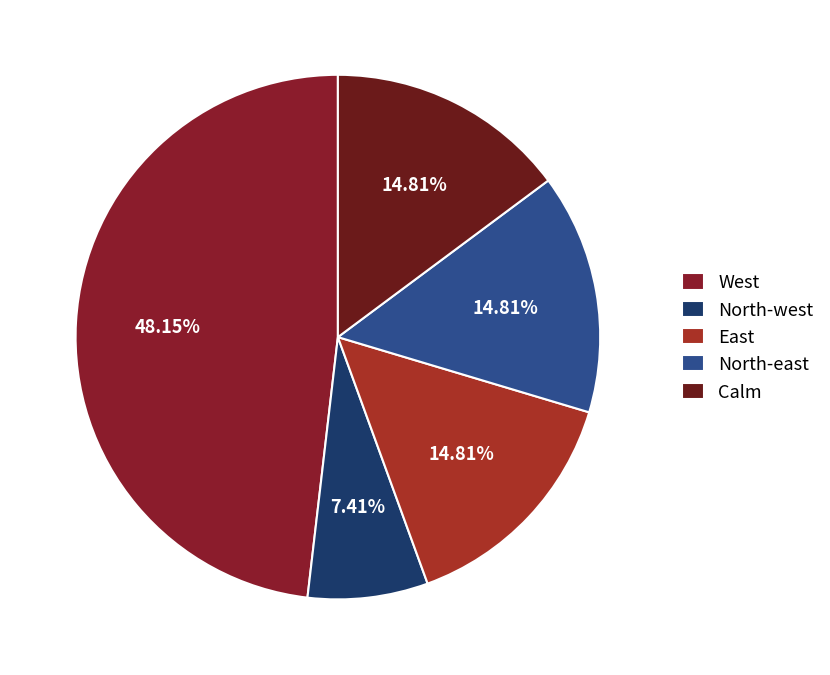

Count the number of slices in the pie.

5